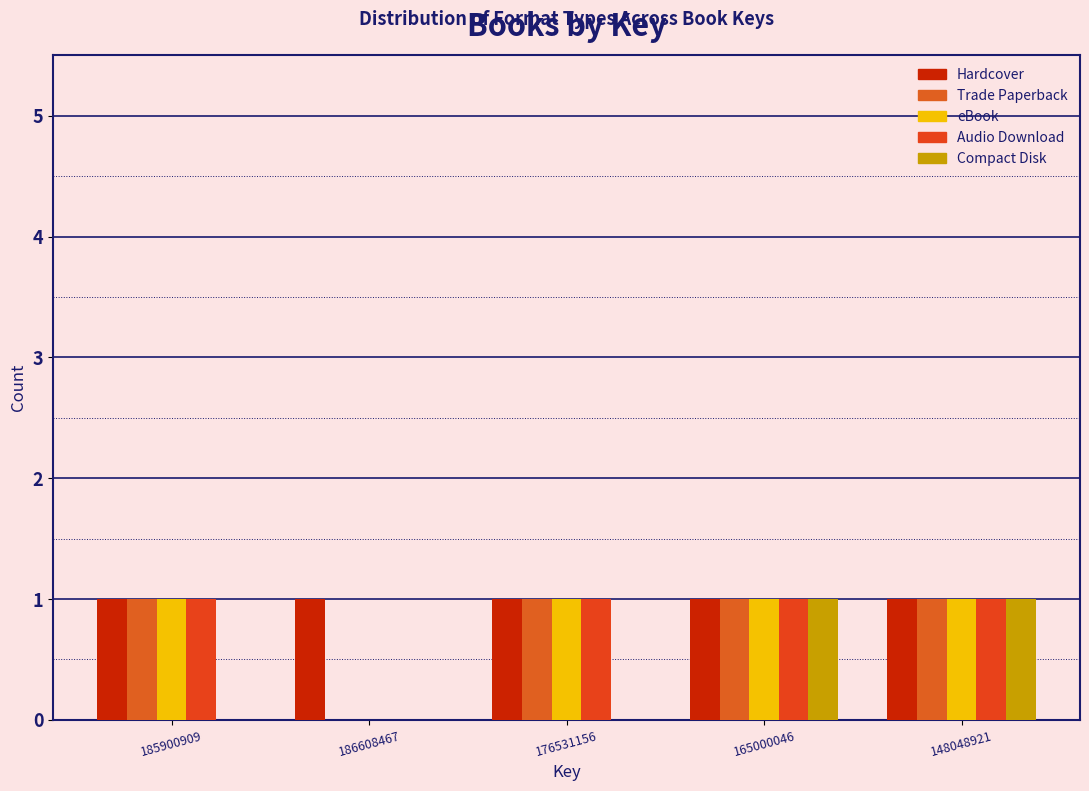

How many groups of bars are there?

5